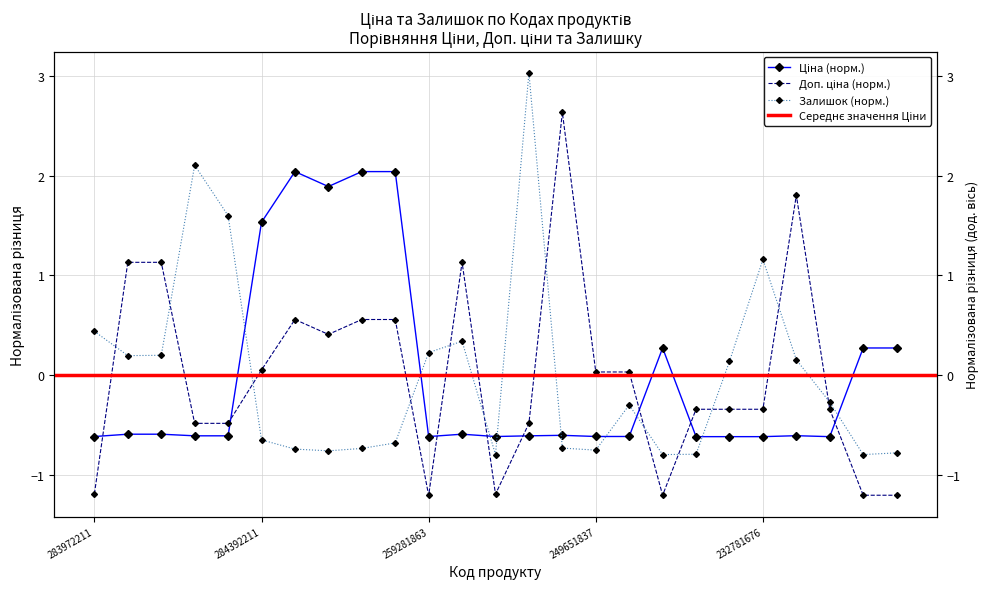

What is the minimum value for Залишок?

-0.8